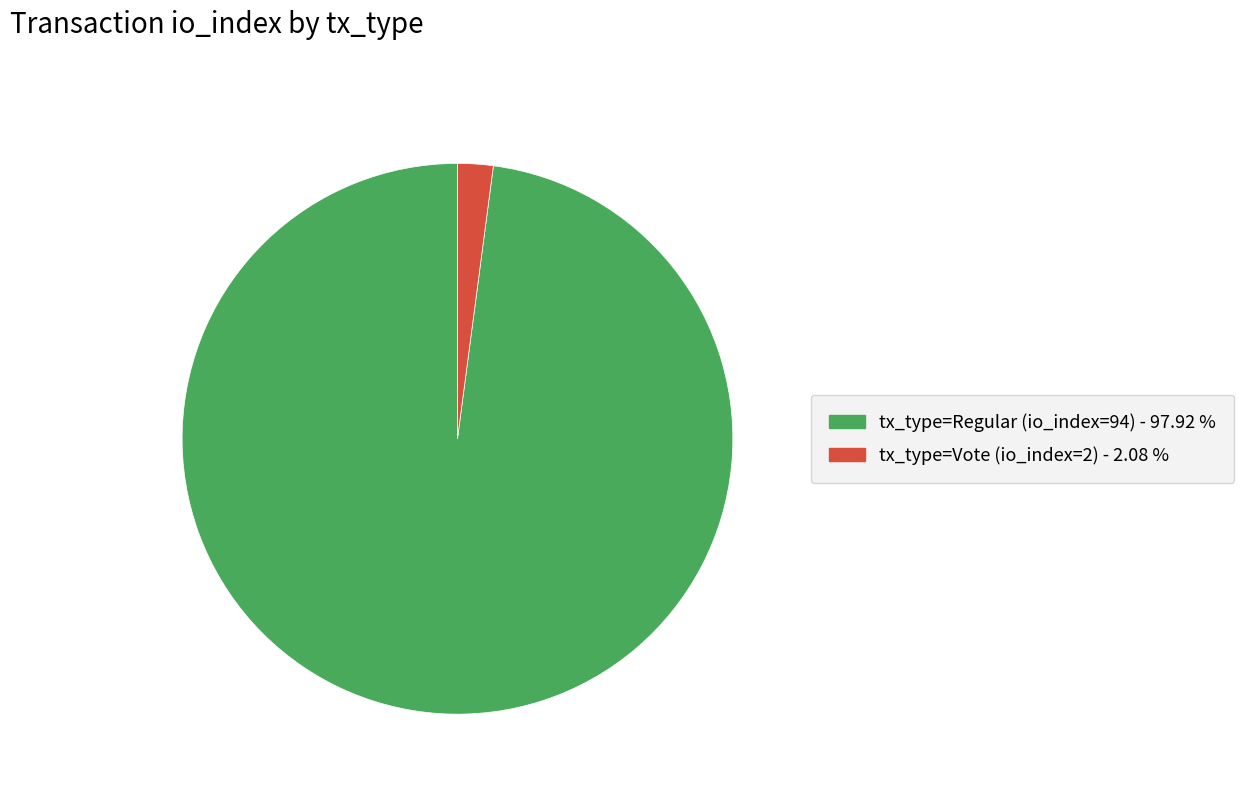

Combined, do tx_type=Vote (io_index=2) and tx_type=Regular (io_index=94) account for over 50%?

Yes